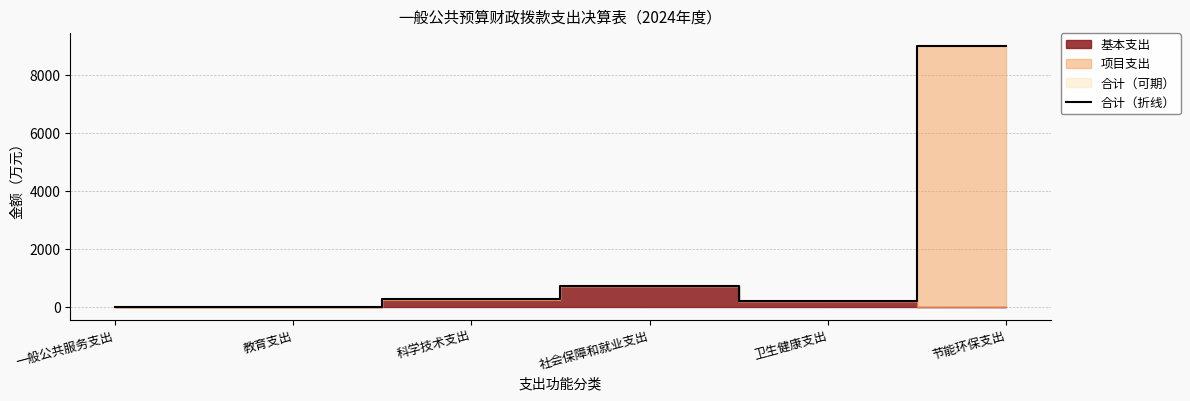

Reading right to left, what are all the values shown in this chart?

8990.5	195.3	725.3	280.5	12.1	8.0